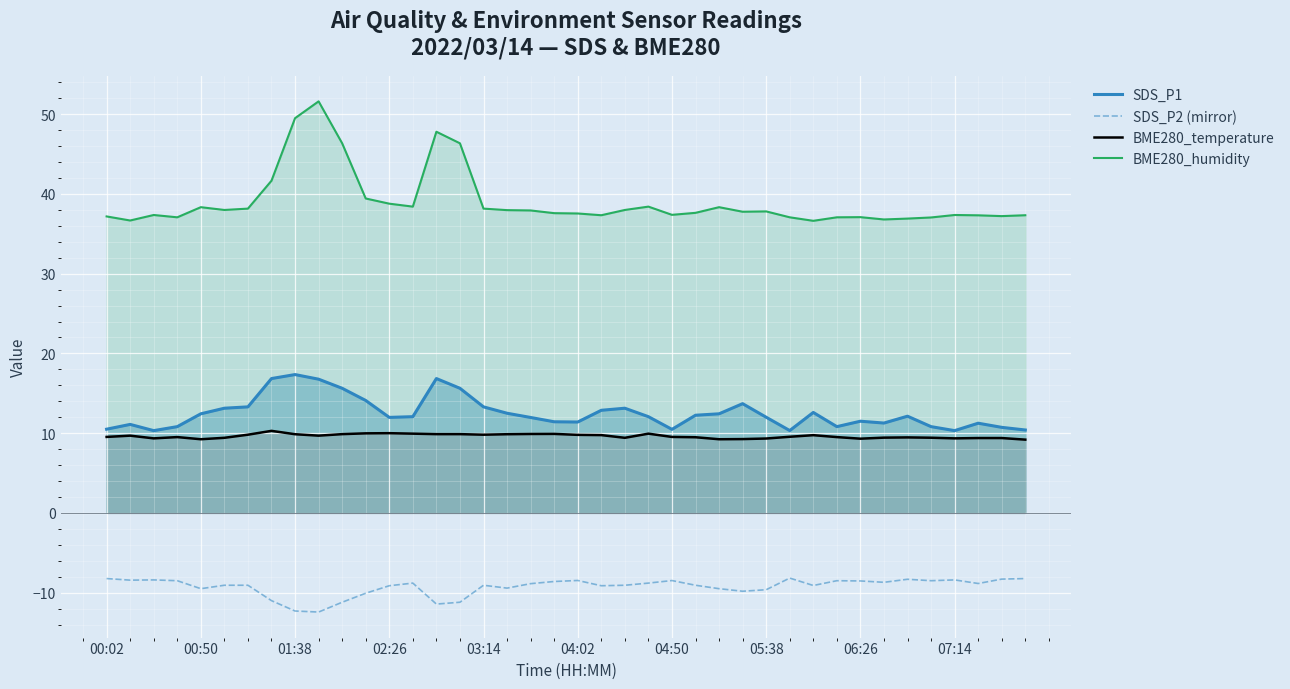

Which series has the largest total across all categories?

BME280_humidity